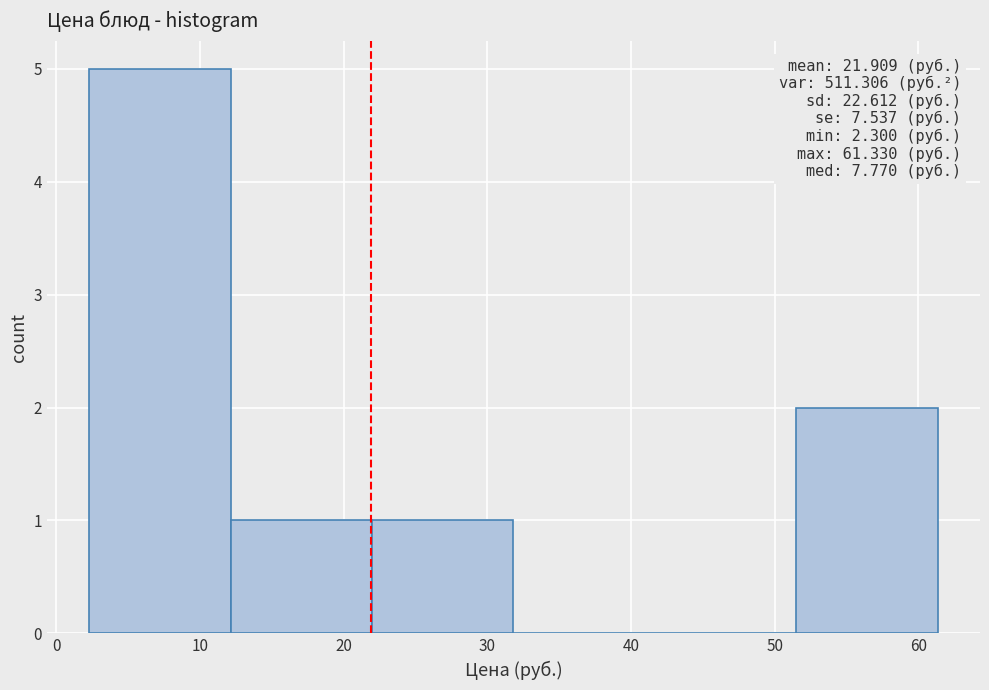

Which range on the x-axis has the tallest bar?

2 to 12